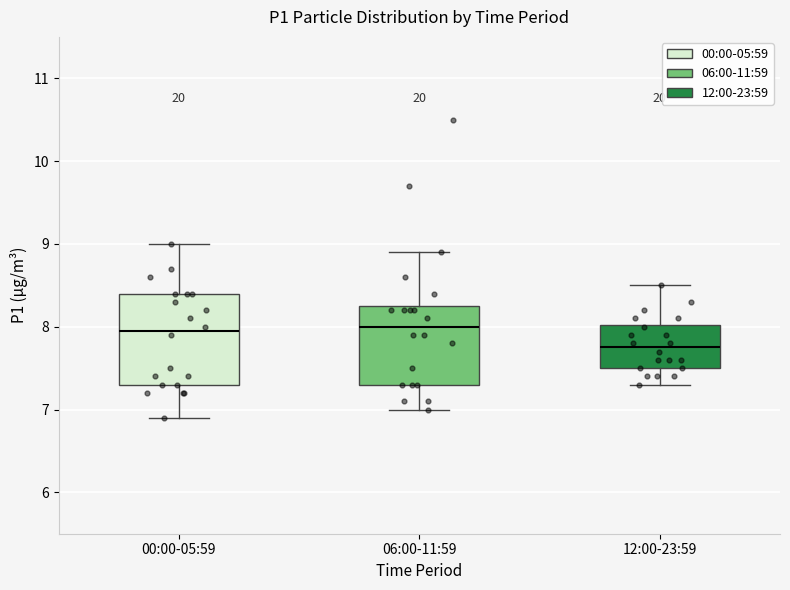

Reading left to right, read every box against the y-axis: the position of its median line, the range the box covers, and the ends of its whiskers. The values are not printed on the chart, so give them approximately, as read against the axis.

00:00-05:59: median 8.0, box 7.3 to 8.4, whiskers 6.9 to 9.0
06:00-11:59: median 8.0, box 7.3 to 8.3, whiskers 7.0 to 8.9
12:00-23:59: median 7.8, box 7.5 to 8.0, whiskers 7.3 to 8.5